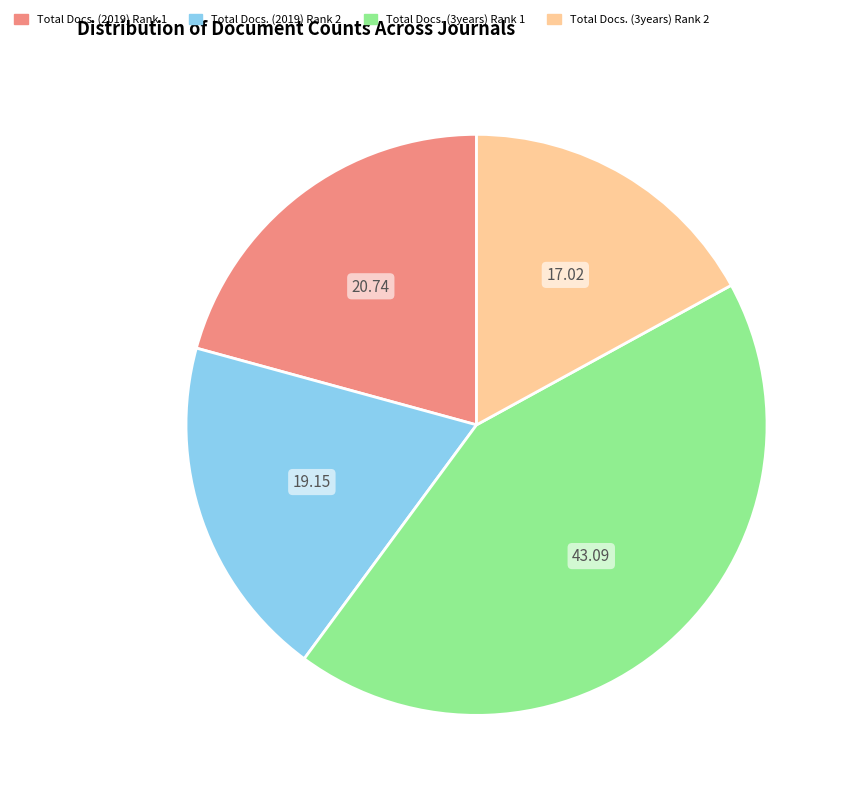

Count the number of slices in the pie.

4